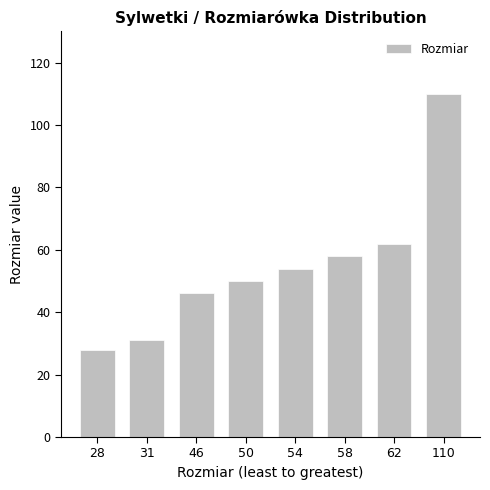

Which category has the highest value across all series?

110